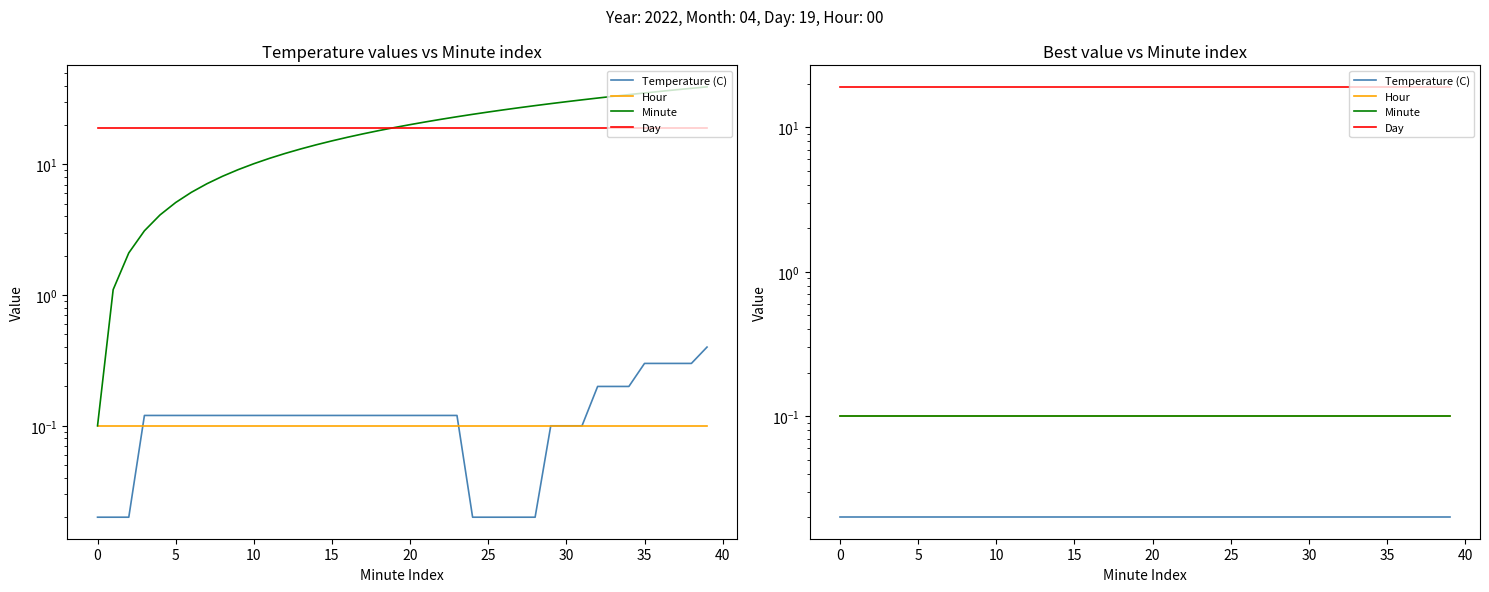

Which series has the largest total across all categories?

Day